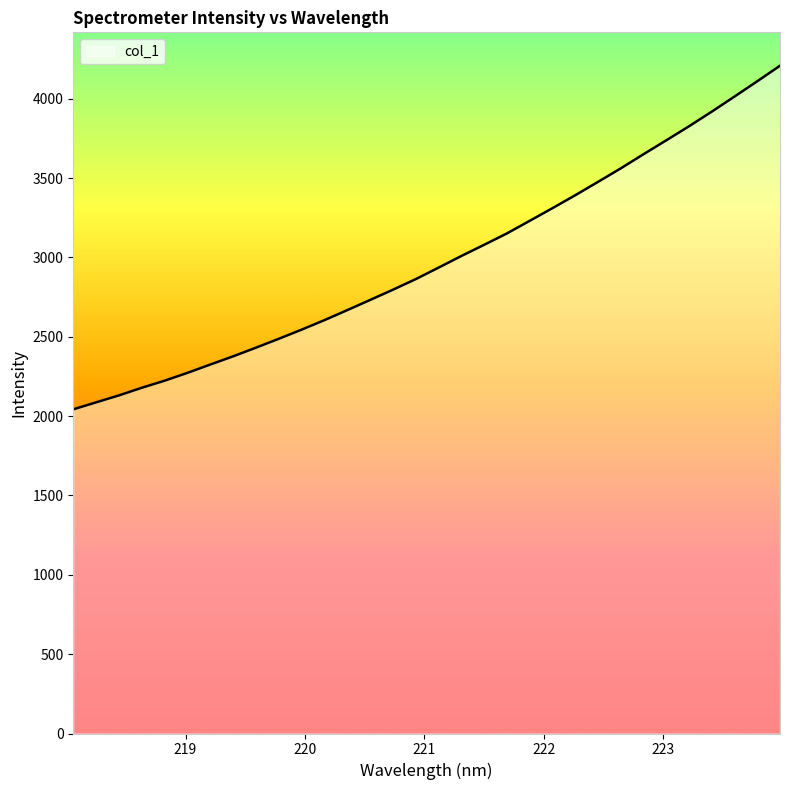

What is the difference between the maximum and minimum values?

2165.3